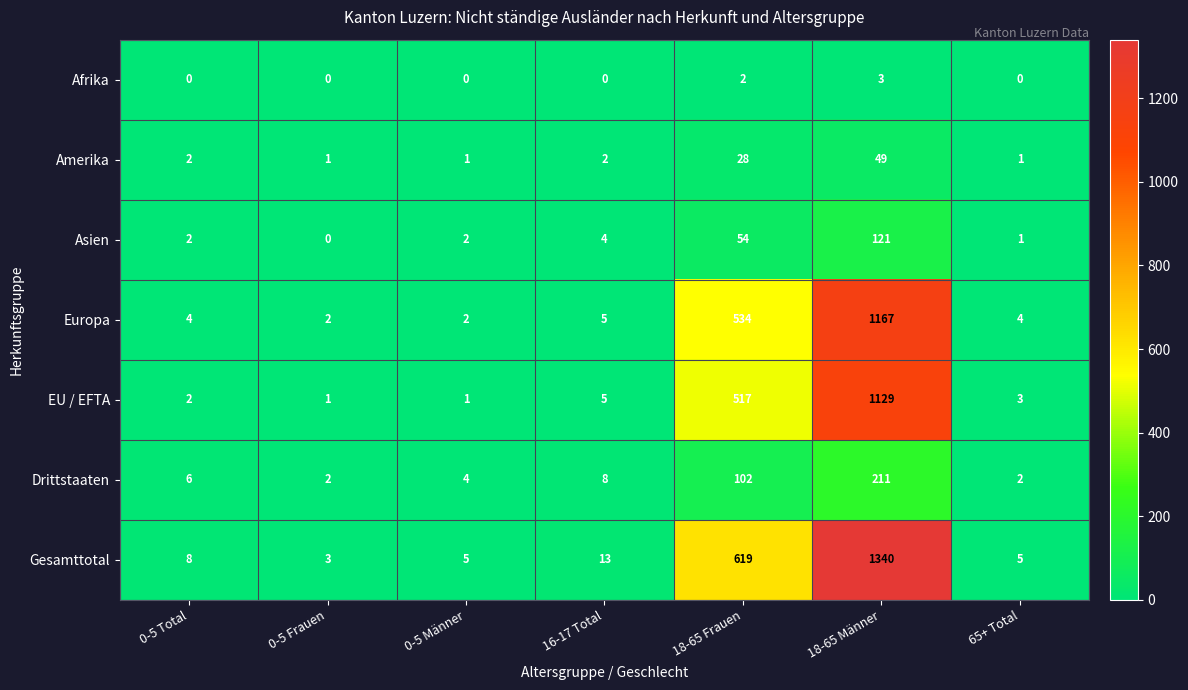

How many distinct data groups are displayed?

7